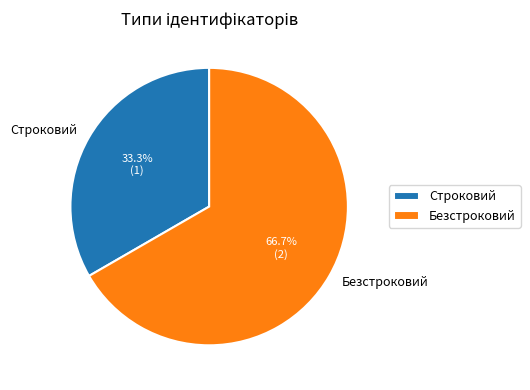

Between Безстроковий and Строковий, which is larger?

Безстроковий